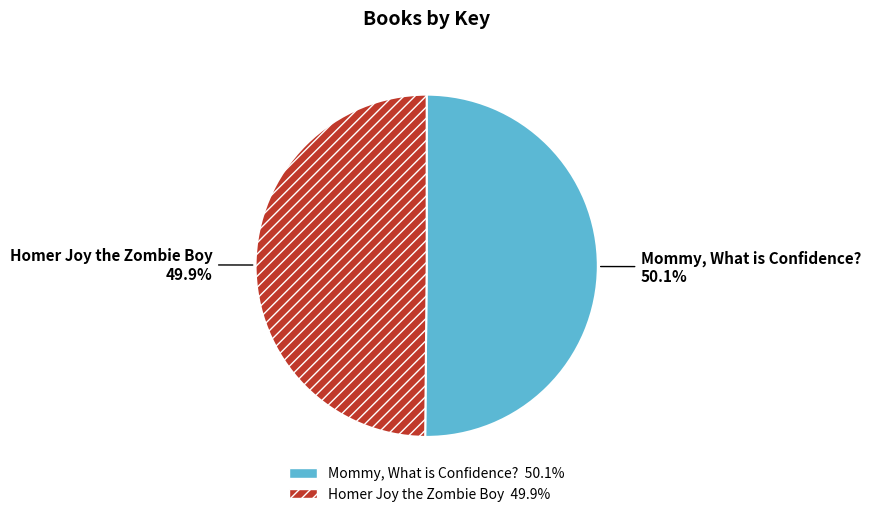

Rank the categories by value from lowest to highest.

Homer Joy the Zombie Boy, Mommy, What is Confidence?